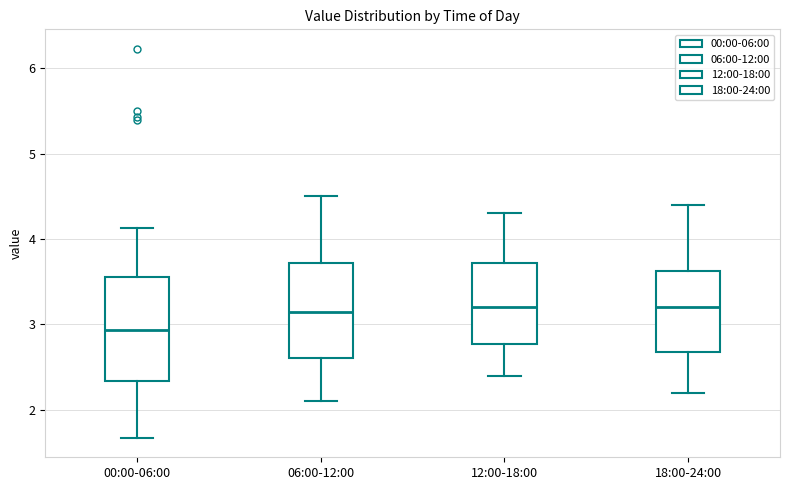

Reading left to right, transcribe this box plot: for each box, give where its median line is, the range the box spans, and where its two whiskers end, as read against the y-axis. The values are not printed on the chart, so give them approximately, as read against the axis.

00:00-06:00: median 2.9, box 2.3 to 3.6, whiskers 1.7 to 4.1
06:00-12:00: median 3.2, box 2.6 to 3.7, whiskers 2.1 to 4.5
12:00-18:00: median 3.2, box 2.8 to 3.7, whiskers 2.4 to 4.3
18:00-24:00: median 3.2, box 2.7 to 3.6, whiskers 2.2 to 4.4